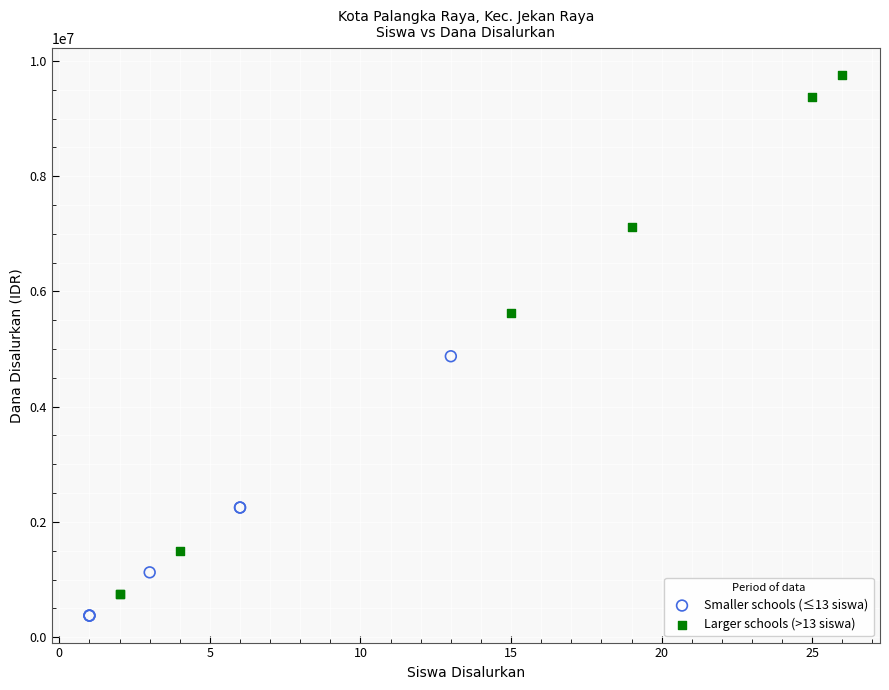

Which series has the widest spread of Y values?

Larger schools (>13 siswa)